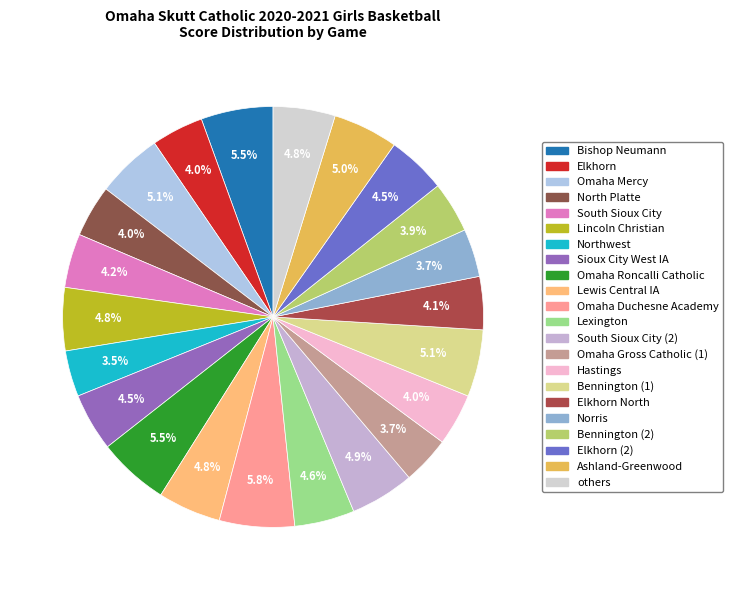

How many slices are in this pie chart?

22